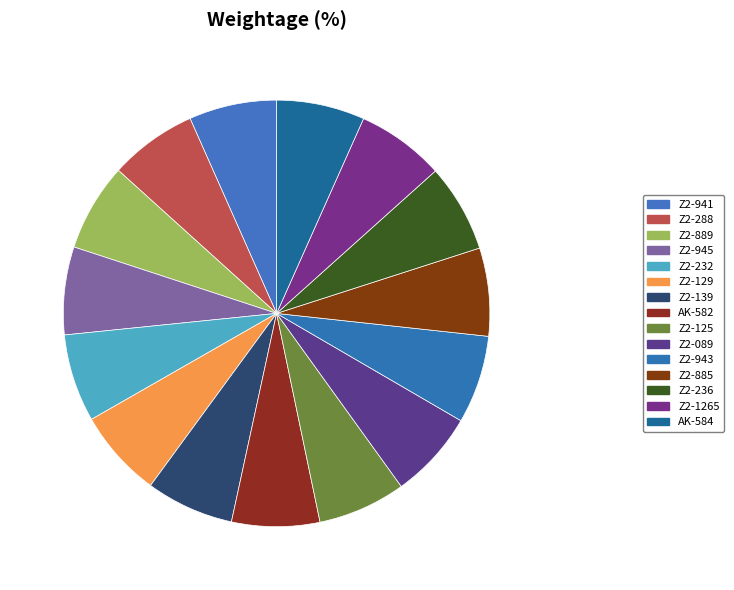

Does Z2-943 account for over 50% of the chart?

No